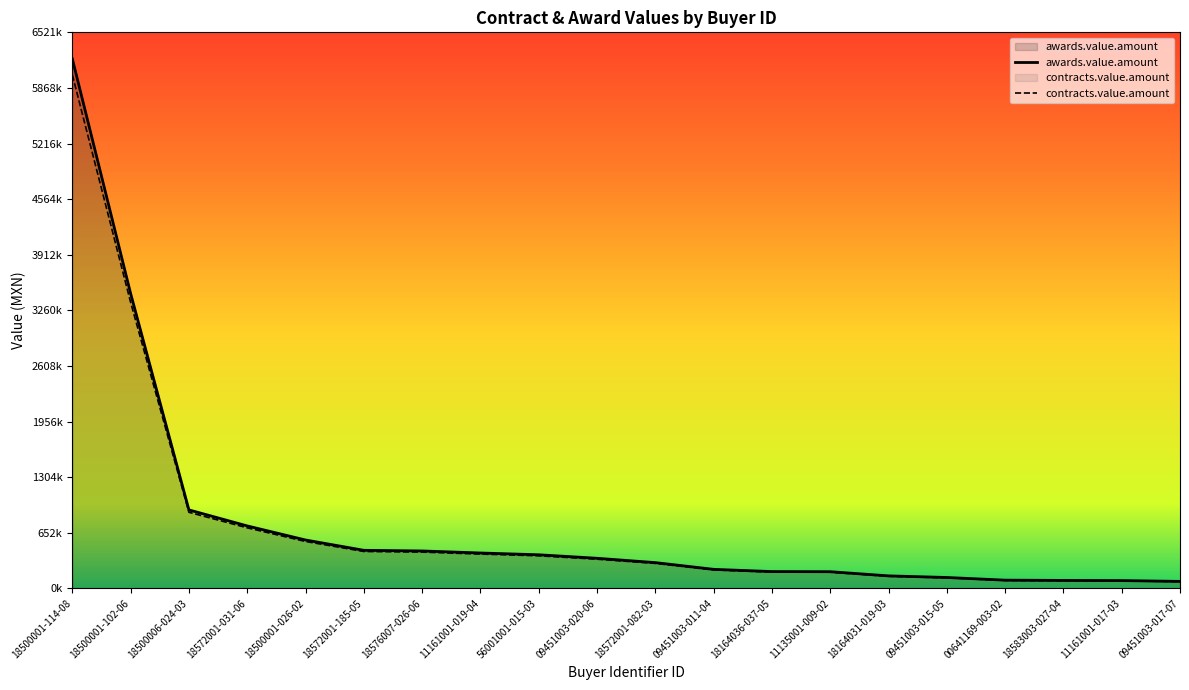

Which series has the largest range (max minus min)?

awards.value.amount